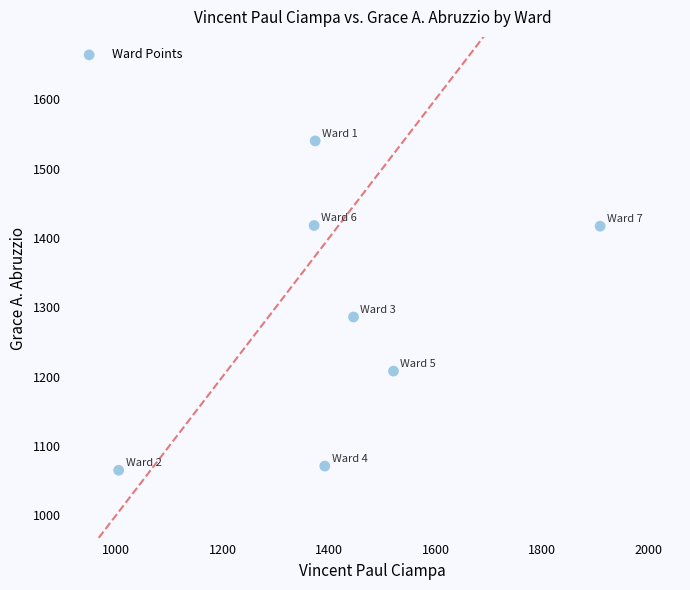

What is the range of Y values (max minus min)?

475